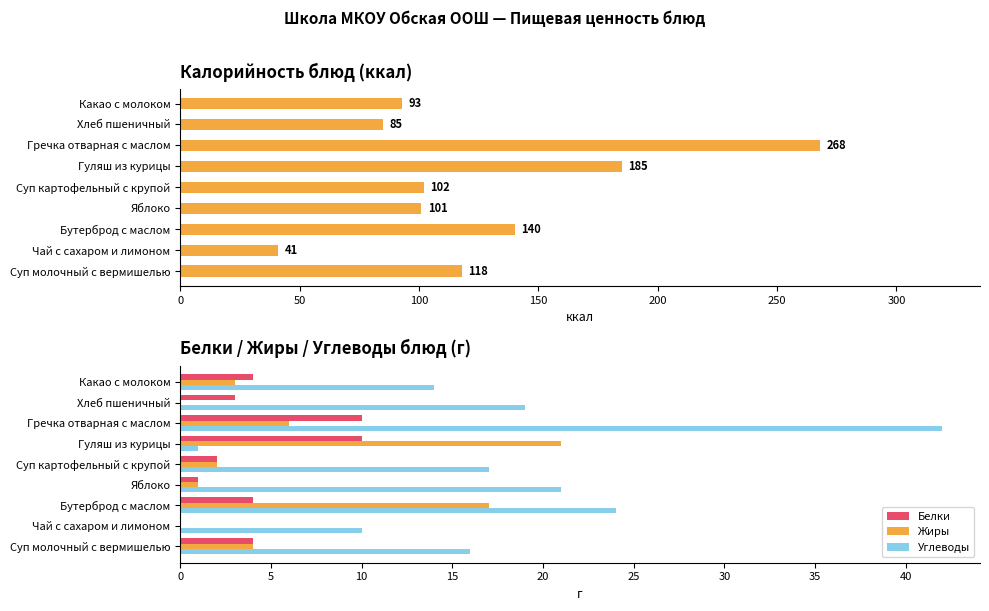

What is the sum of the Жиры values at Суп картофельный с крупой and Бутерброд с маслом?

19